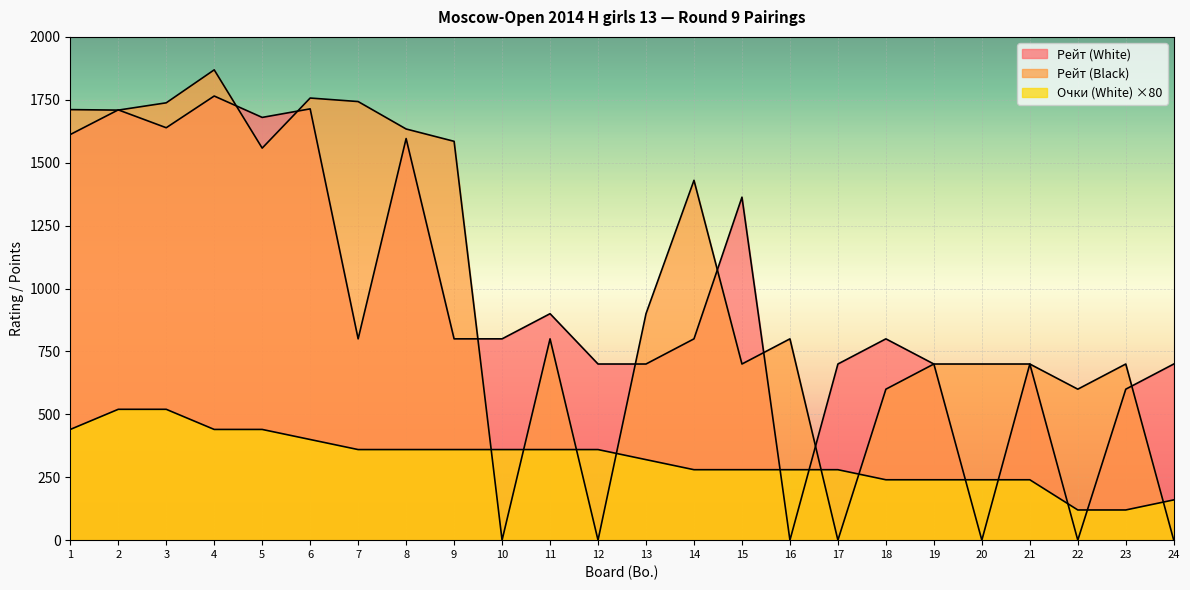

What is the total value across all series at 12?

1060